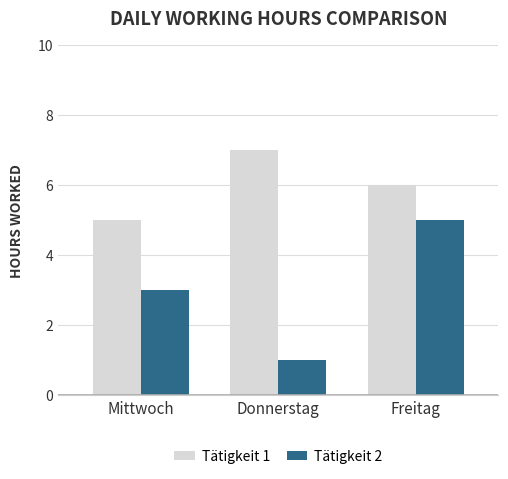

What position from the left is Freitag?

3